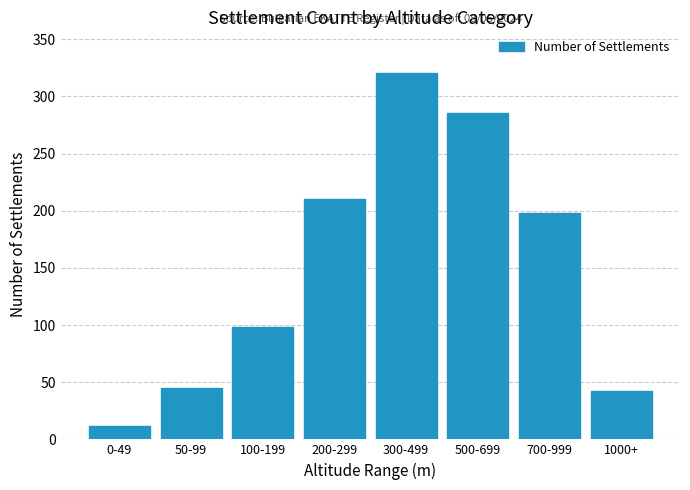

Reading left to right, what are all the values shown in this chart?

12	45	98	210	320	285	198	42